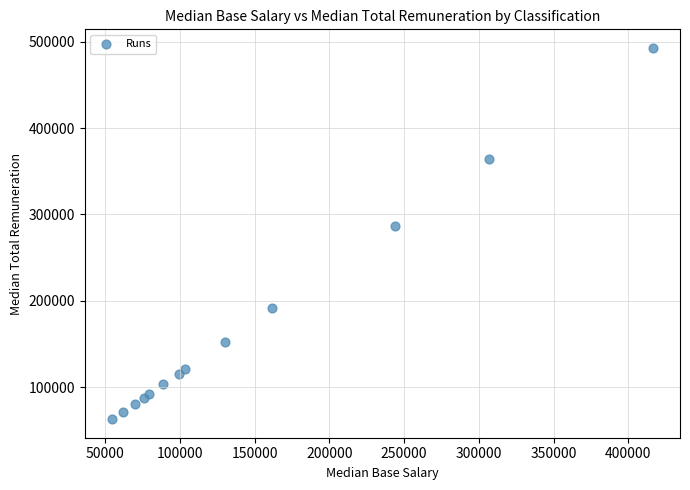

What Y value in the scatter plot is closest to 277893?

286277